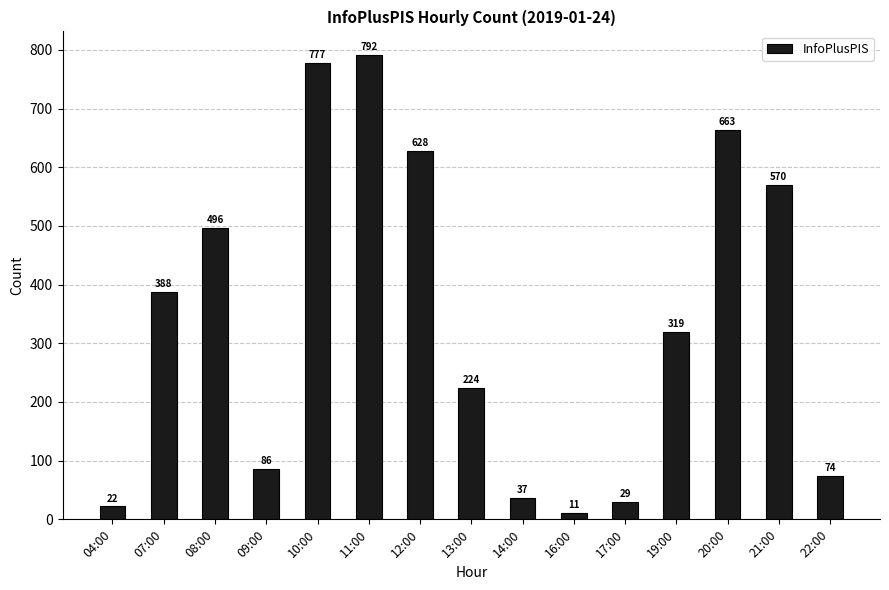

What is the change in value from 10:00 to 13:00?

-553